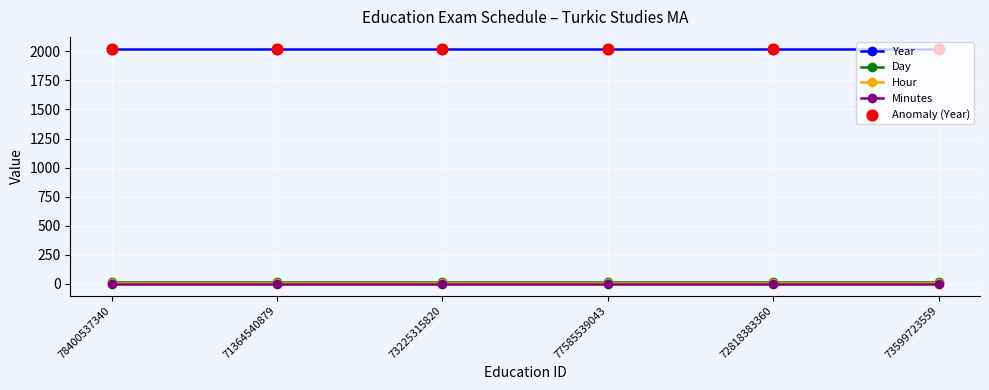

What is the greatest value displayed?

2023